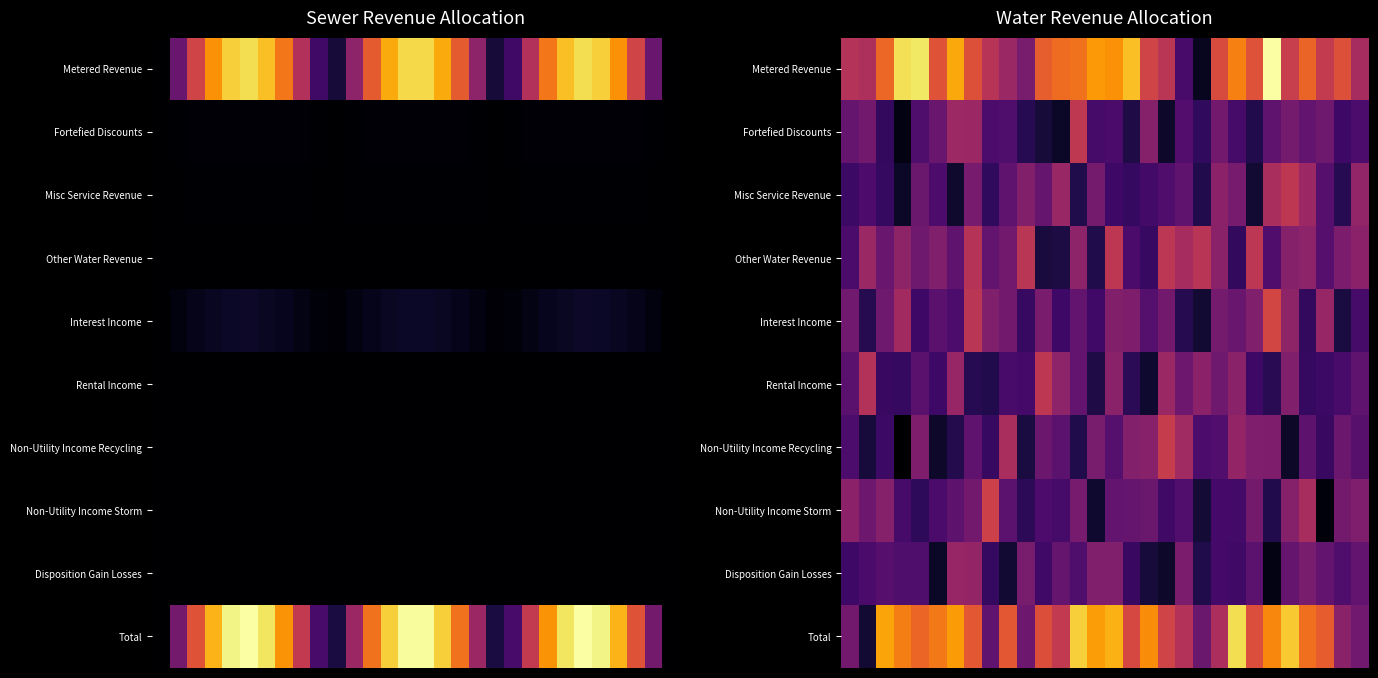

Which has a higher value, 28 or 22?

22